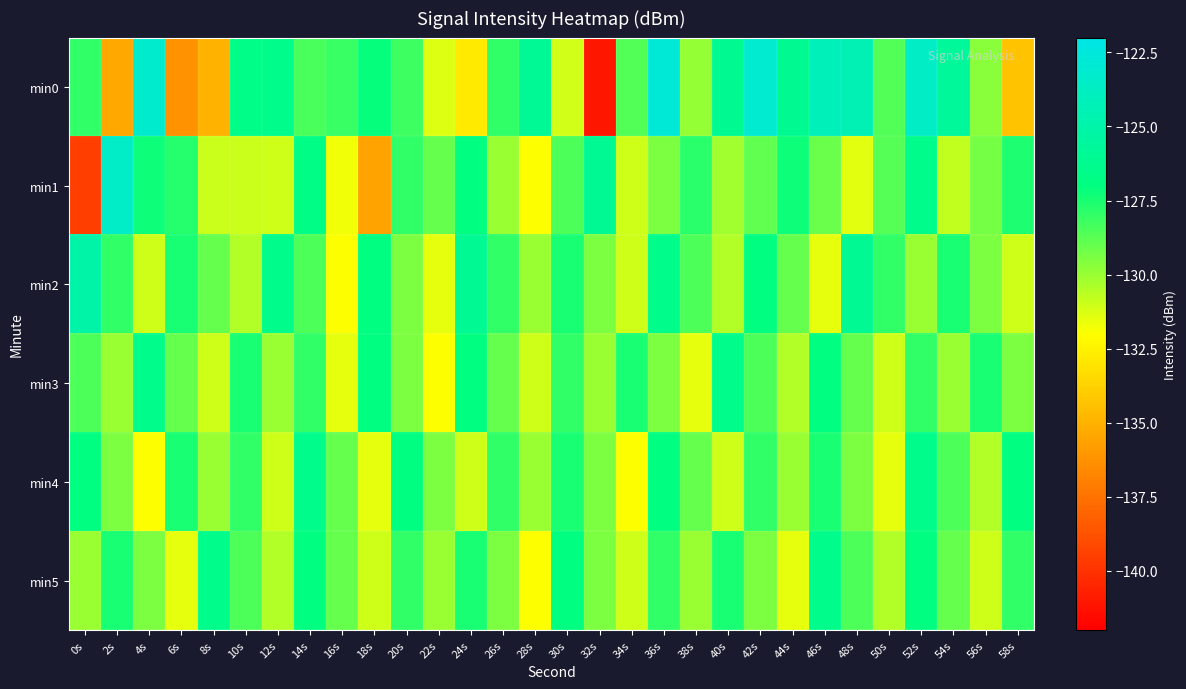

Reading left to right, transcribe all the data shown in this chart.

min0: 0s=-128.0	2s=-135.4	4s=-123.2	6s=-136.2	8s=-135.0	10s=-126.6	12s=-126.5	14s=-128.5	16s=-128.1	18s=-127.1	20s=-128.2	22s=-131.3	24s=-132.8	26s=-128.0	28s=-126.0	30s=-131.1	32s=-141.1	34s=-128.6	36s=-122.7	38s=-129.9	40s=-126.1	42s=-123.1	44s=-126.1	46s=-124.1	48s=-124.5	50s=-128.6	52s=-123.6	54s=-125.7	56s=-129.7	58s=-134.3
min1: 0s=-139.6	2s=-123.6	4s=-127.3	6s=-127.7	8s=-131.0	10s=-131.0	12s=-131.0	14s=-126.8	16s=-131.7	18s=-135.6	20s=-128.0	22s=-129.0	24s=-127.0	26s=-130.0	28s=-132.0	30s=-128.5	32s=-126.0	34s=-131.0	36s=-129.5	38s=-127.8	40s=-130.2	42s=-128.9	44s=-127.3	46s=-129.1	48s=-131.4	50s=-128.7	52s=-126.5	54s=-130.8	56s=-129.3	58s=-127.6
min2: 0s=-125.0	2s=-128.0	4s=-131.0	6s=-127.5	8s=-129.0	10s=-130.5	12s=-126.5	14s=-128.5	16s=-132.0	18s=-127.0	20s=-129.5	22s=-131.5	24s=-126.0	26s=-128.0	28s=-130.0	30s=-127.5	32s=-129.5	34s=-131.0	36s=-126.5	38s=-128.5	40s=-130.5	42s=-127.0	44s=-129.0	46s=-131.5	48s=-126.0	50s=-128.0	52s=-130.0	54s=-127.5	56s=-129.5	58s=-131.0
min3: 0s=-128.5	2s=-130.0	4s=-126.5	6s=-129.0	8s=-131.0	10s=-127.5	12s=-130.0	14s=-128.0	16s=-131.5	18s=-127.0	20s=-129.5	22s=-132.0	24s=-127.0	26s=-129.0	28s=-131.0	30s=-128.0	32s=-130.0	34s=-127.5	36s=-129.5	38s=-131.5	40s=-126.5	42s=-128.5	44s=-130.5	46s=-127.0	48s=-129.0	50s=-131.0	52s=-128.0	54s=-130.0	56s=-127.5	58s=-129.5
min4: 0s=-127.0	2s=-129.5	4s=-132.0	6s=-127.5	8s=-130.0	10s=-128.0	12s=-131.0	14s=-126.5	16s=-129.0	18s=-131.5	20s=-127.0	22s=-129.5	24s=-131.0	26s=-128.0	28s=-130.0	30s=-127.5	32s=-129.5	34s=-132.0	36s=-127.0	38s=-129.0	40s=-131.0	42s=-128.0	44s=-130.0	46s=-127.5	48s=-129.5	50s=-131.5	52s=-126.5	54s=-128.5	56s=-130.5	58s=-127.0
min5: 0s=-130.0	2s=-127.5	4s=-129.5	6s=-131.5	8s=-126.5	10s=-128.5	12s=-130.5	14s=-127.0	16s=-129.0	18s=-131.0	20s=-128.0	22s=-130.0	24s=-127.5	26s=-129.5	28s=-132.0	30s=-127.0	32s=-129.5	34s=-131.0	36s=-128.0	38s=-130.0	40s=-127.5	42s=-129.5	44s=-131.5	46s=-126.5	48s=-128.5	50s=-130.5	52s=-127.0	54s=-129.0	56s=-131.0	58s=-128.0